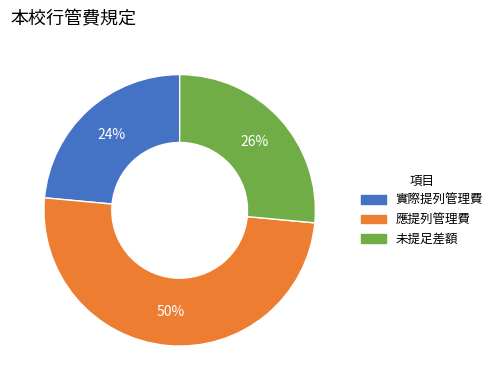

How many segments does this pie chart have?

3